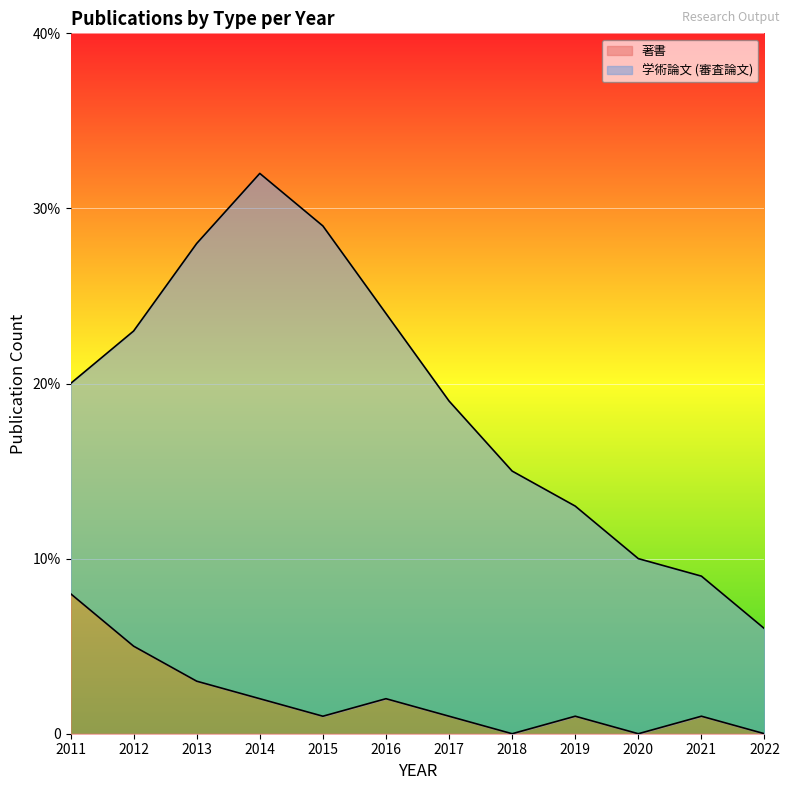

What is the difference between the maximum and minimum values?

8